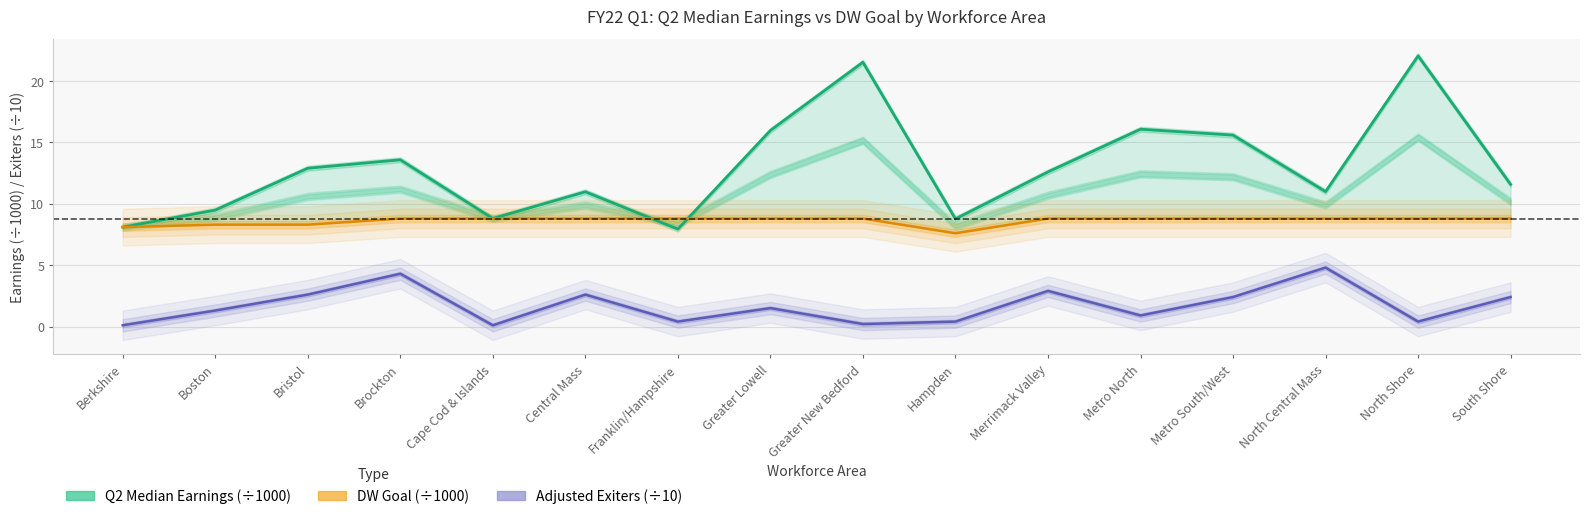

What is the spread (max minus min) of values at North Shore?

21.7